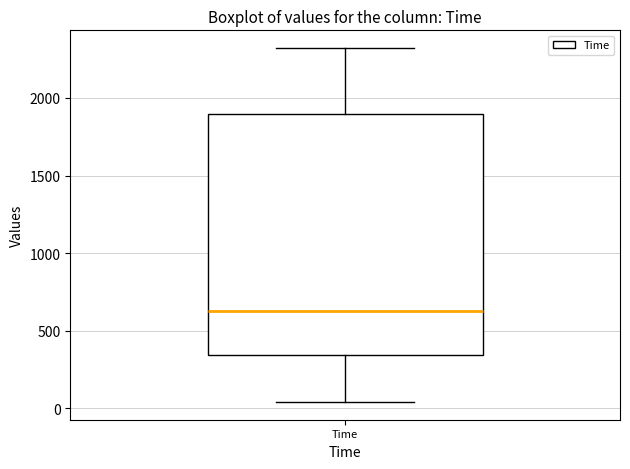

Read this box plot against the y-axis: the position of the median line, the range covered by the box, and the ends of both whiskers. The values are not printed on the chart, so give them approximately, as read against the axis.

median 650, box 350 to 1900, whiskers 50 to 2300